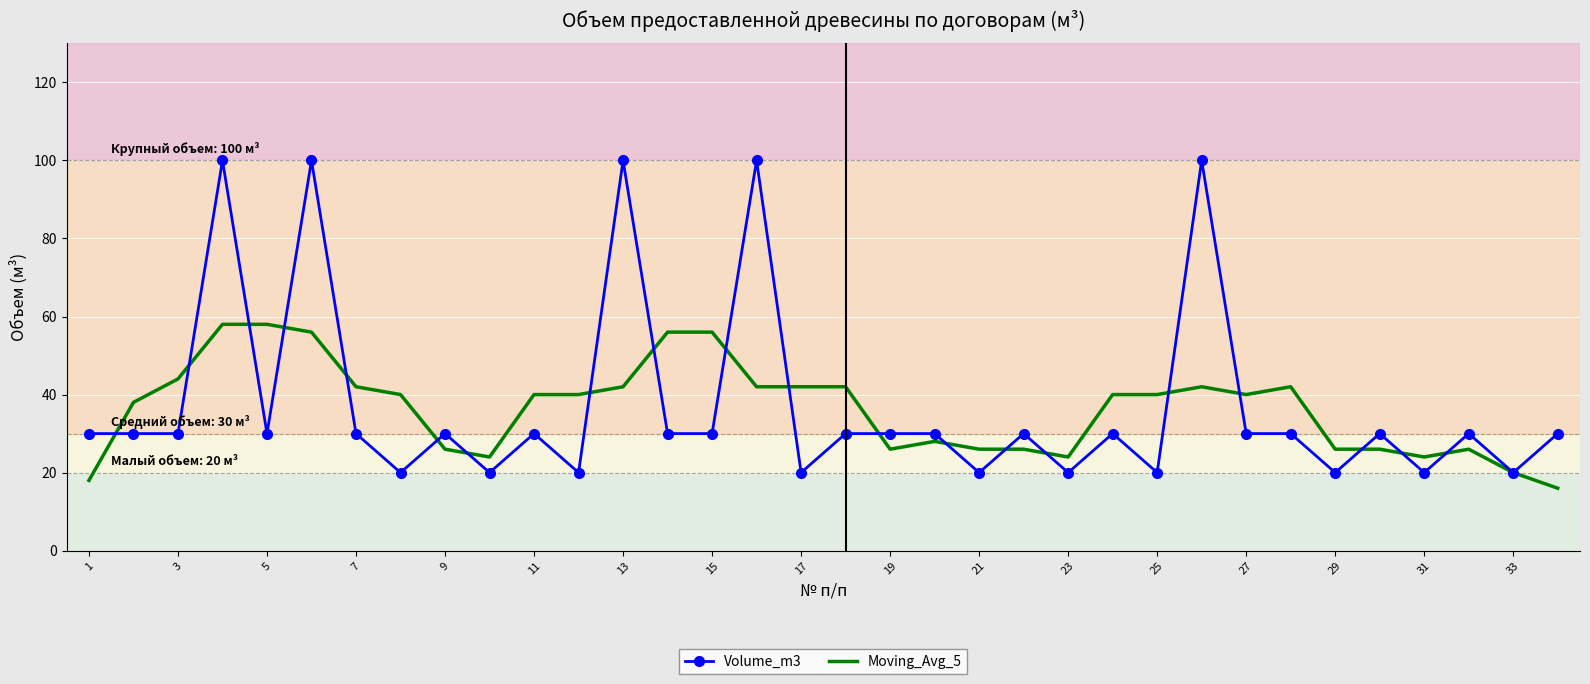

Which series has the largest range (max minus min)?

Volume_m3